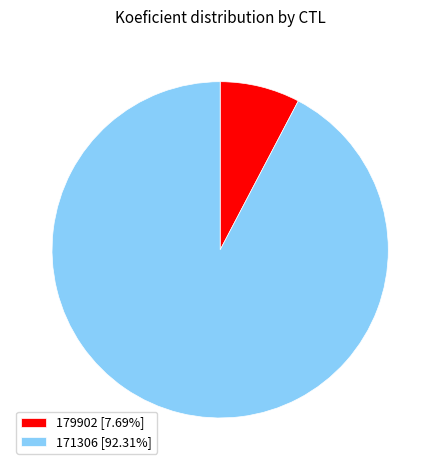

Combined, do 171306 and 179902 account for over 50%?

Yes